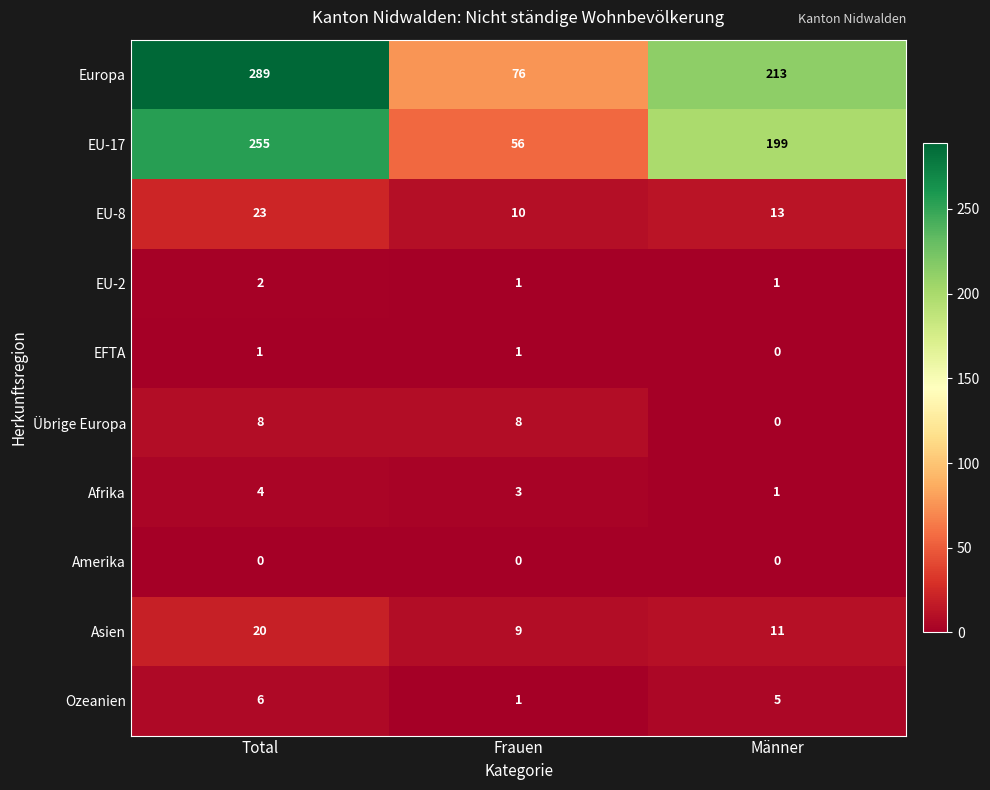

True or false: Ozeanien has a value of 1 at Frauen.

True